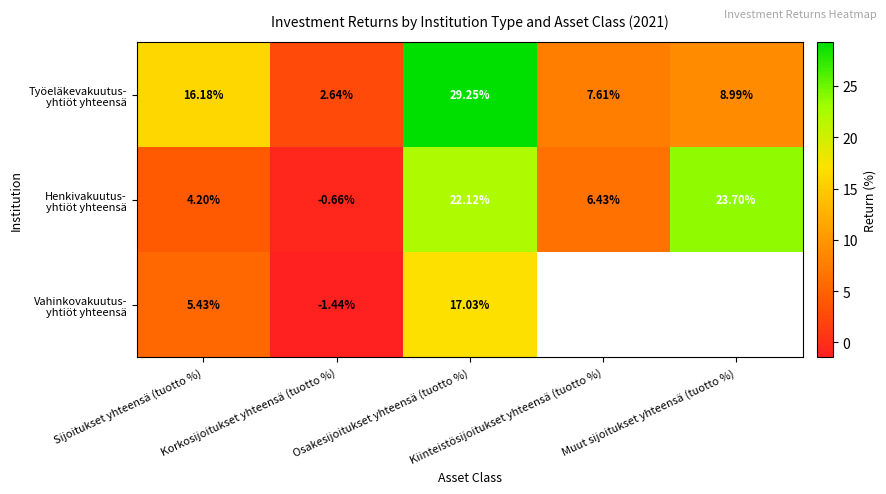

Which series has the largest total across all categories?

Työeläkevakuutus- yhtiöt yhteensä